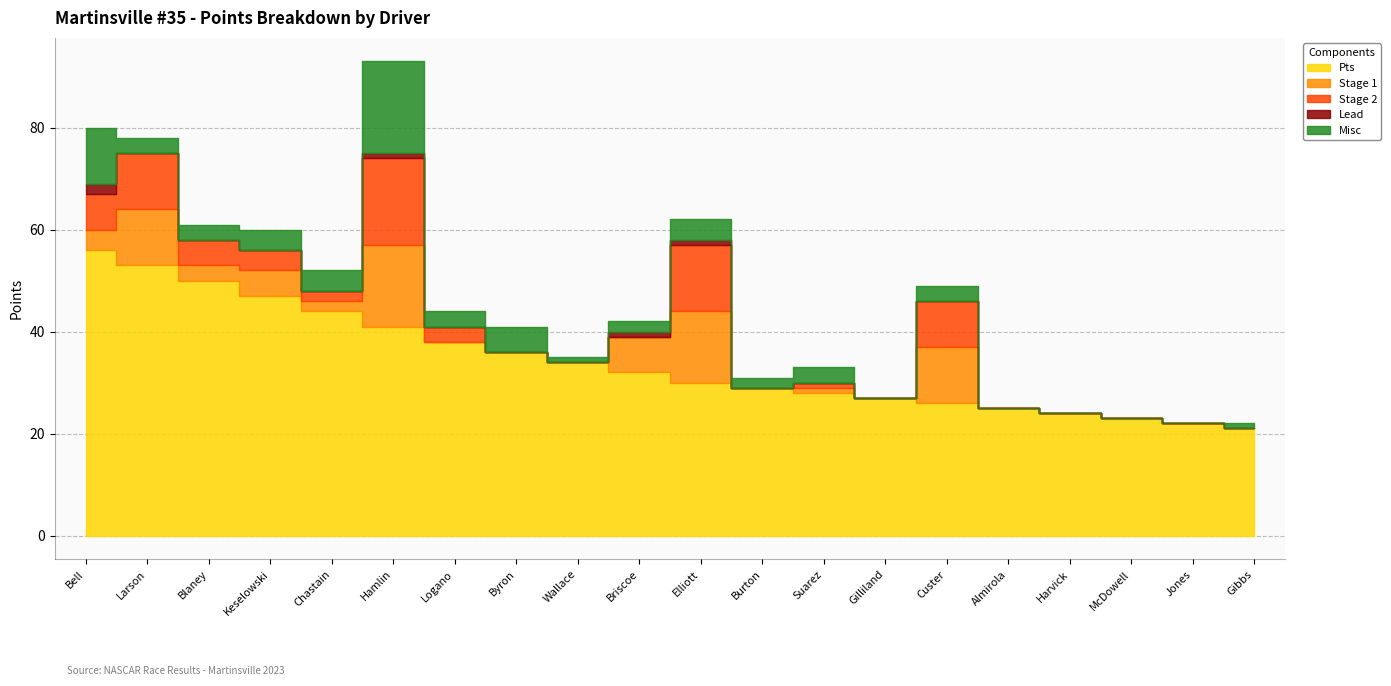

Which series has the largest total across all categories?

Pts